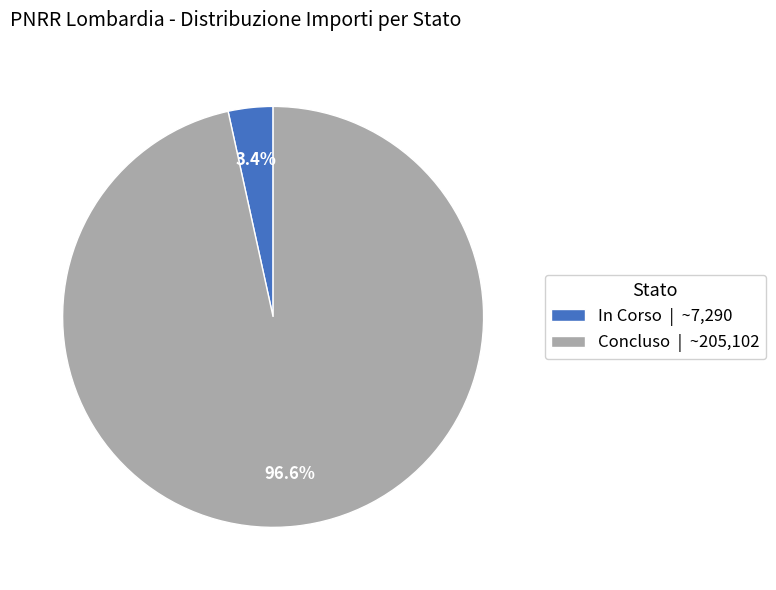

Combined, do Concluso and In Corso account for over 50%?

Yes